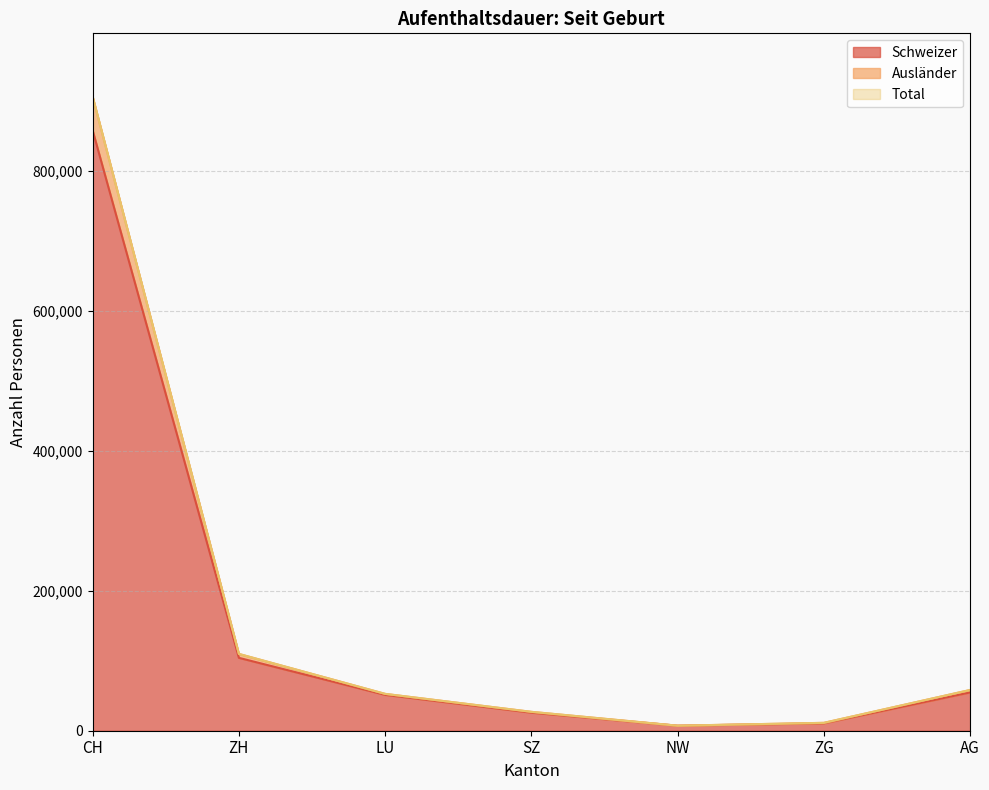

How many values in the Schweizer series exceed 51234?

3